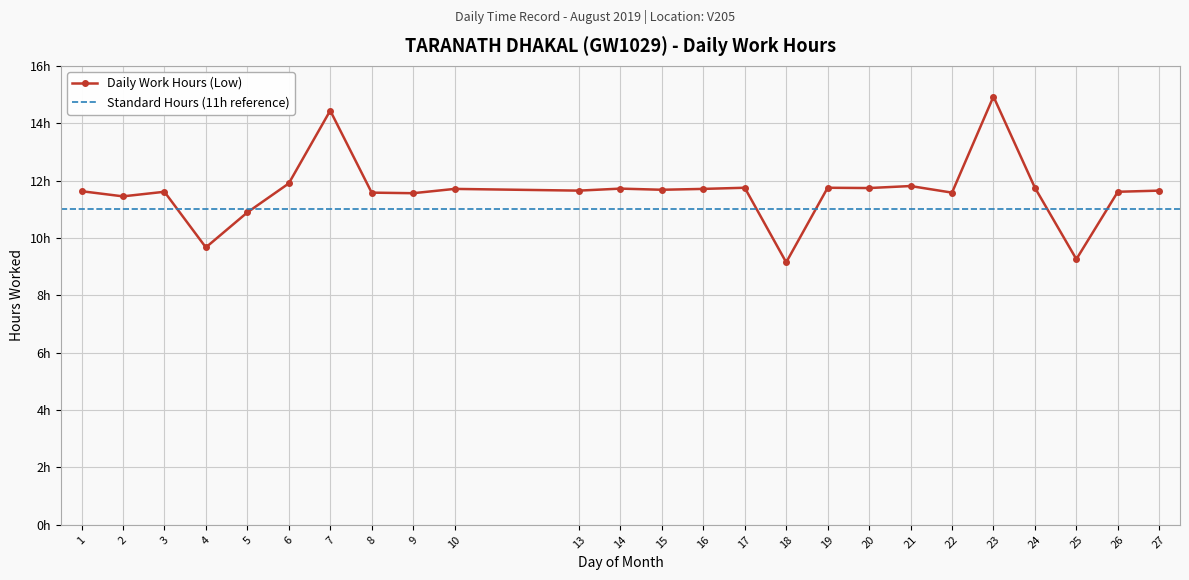

Read the value at 13.

11.7